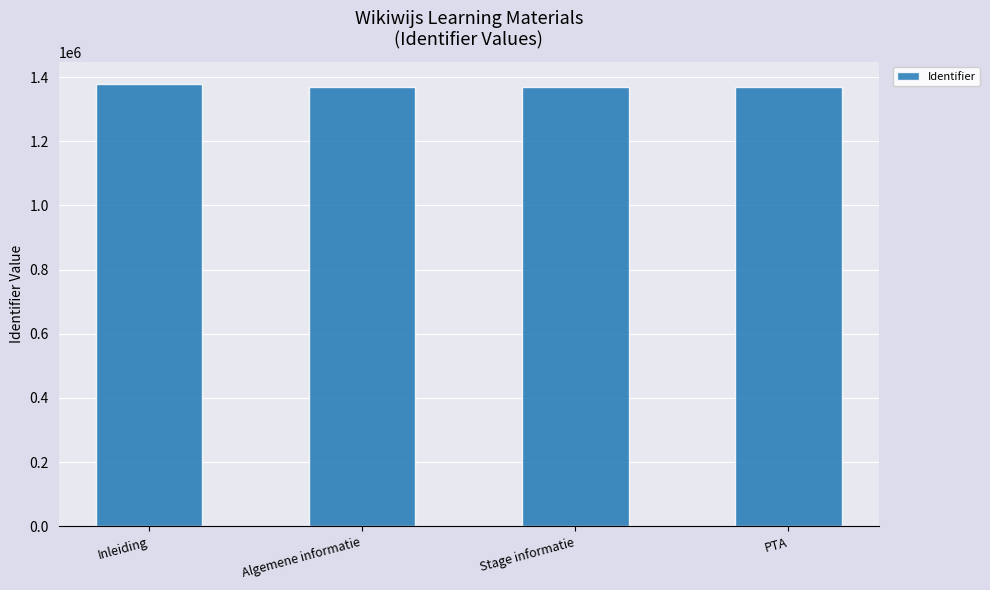

What is the average value?

1370660